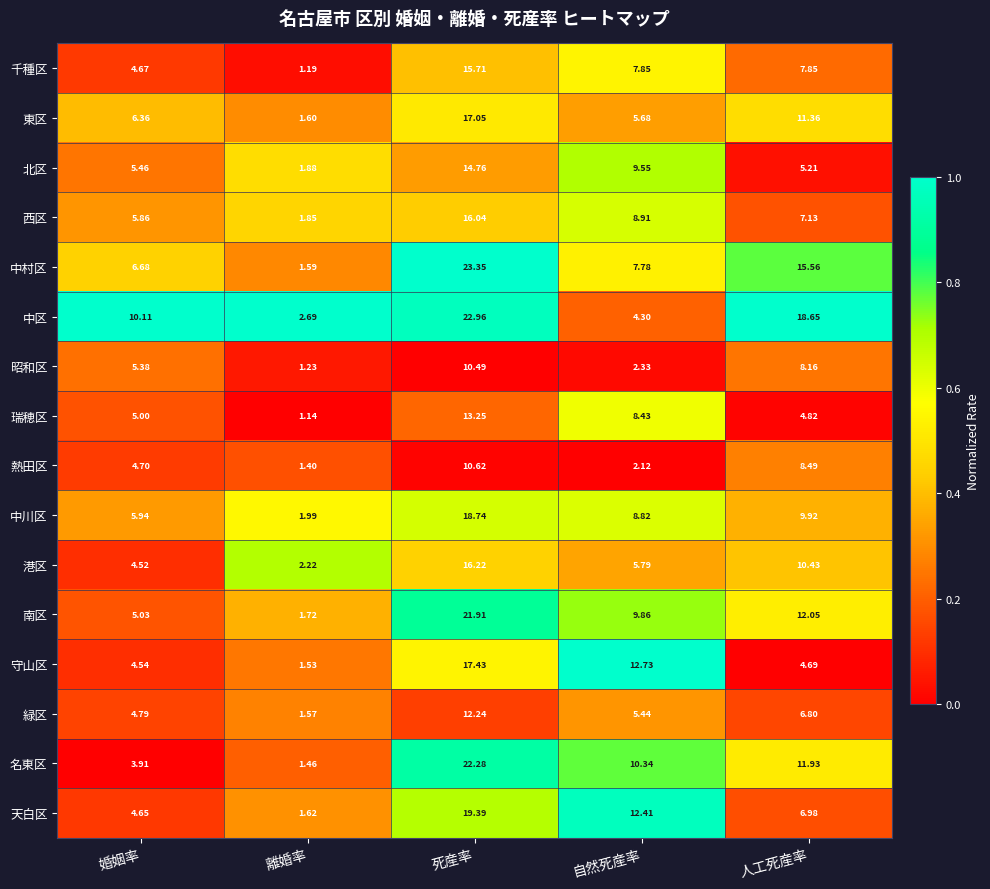

List the labels in order of 中村区 value, smallest first.

離婚率, 婚姻率, 自然死産率, 人工死産率, 死産率